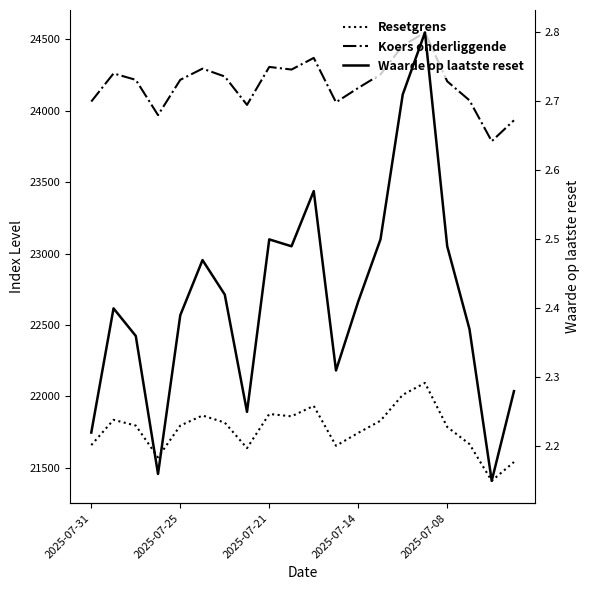

What value does the Resetgrens series have at 2025-07-31?

21658.9